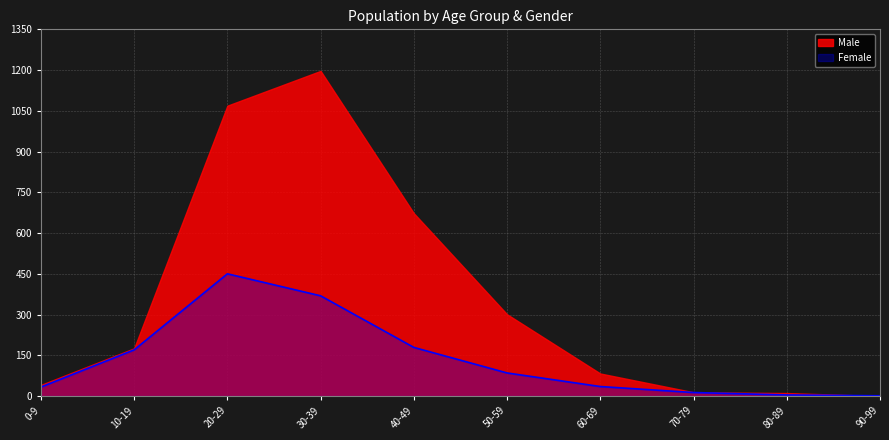

Which category has the highest value across all series?

30-39